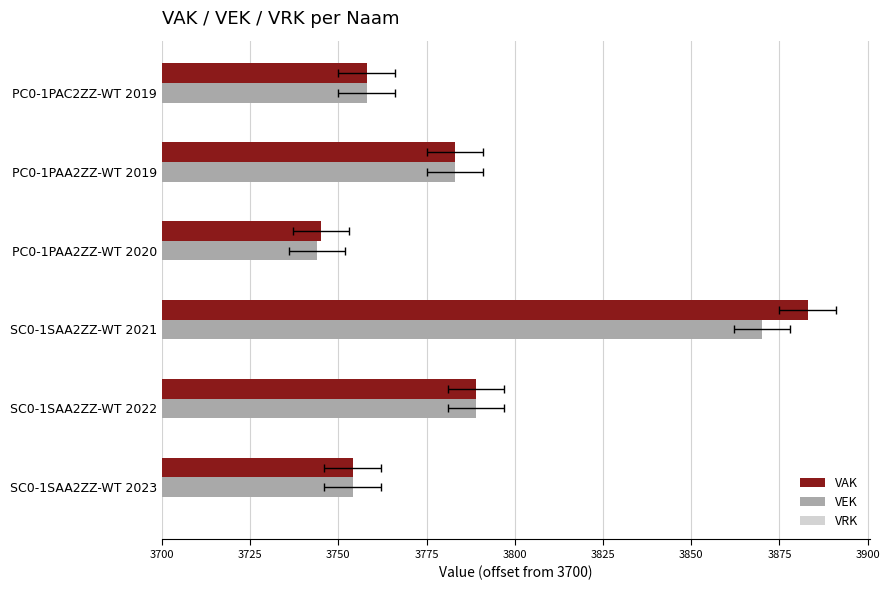

Which series changed the most between 3775 and 3800?

VEK